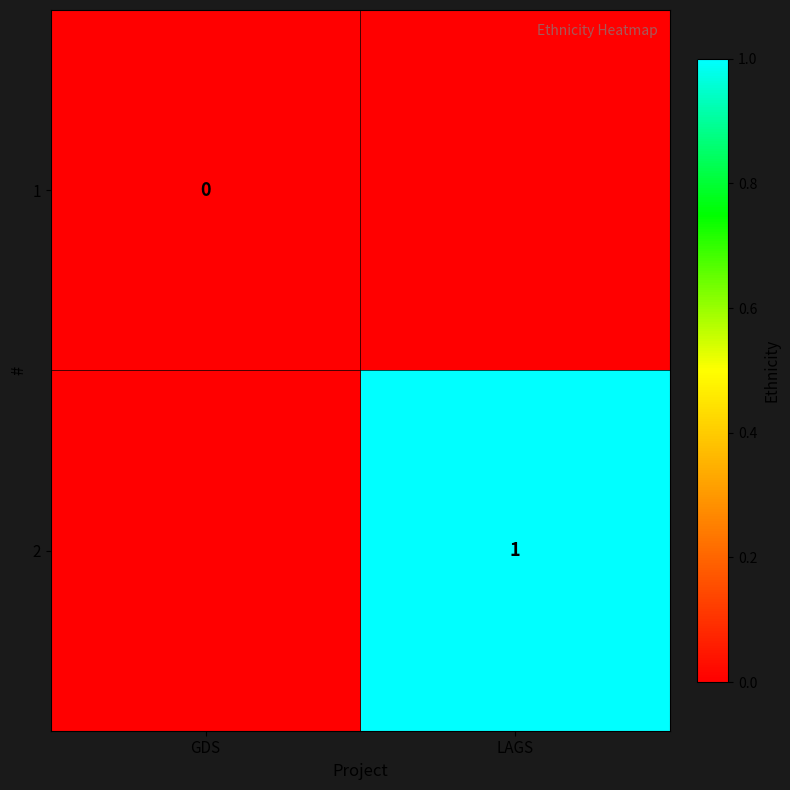

Between GDS and LAGS, which is larger?

LAGS